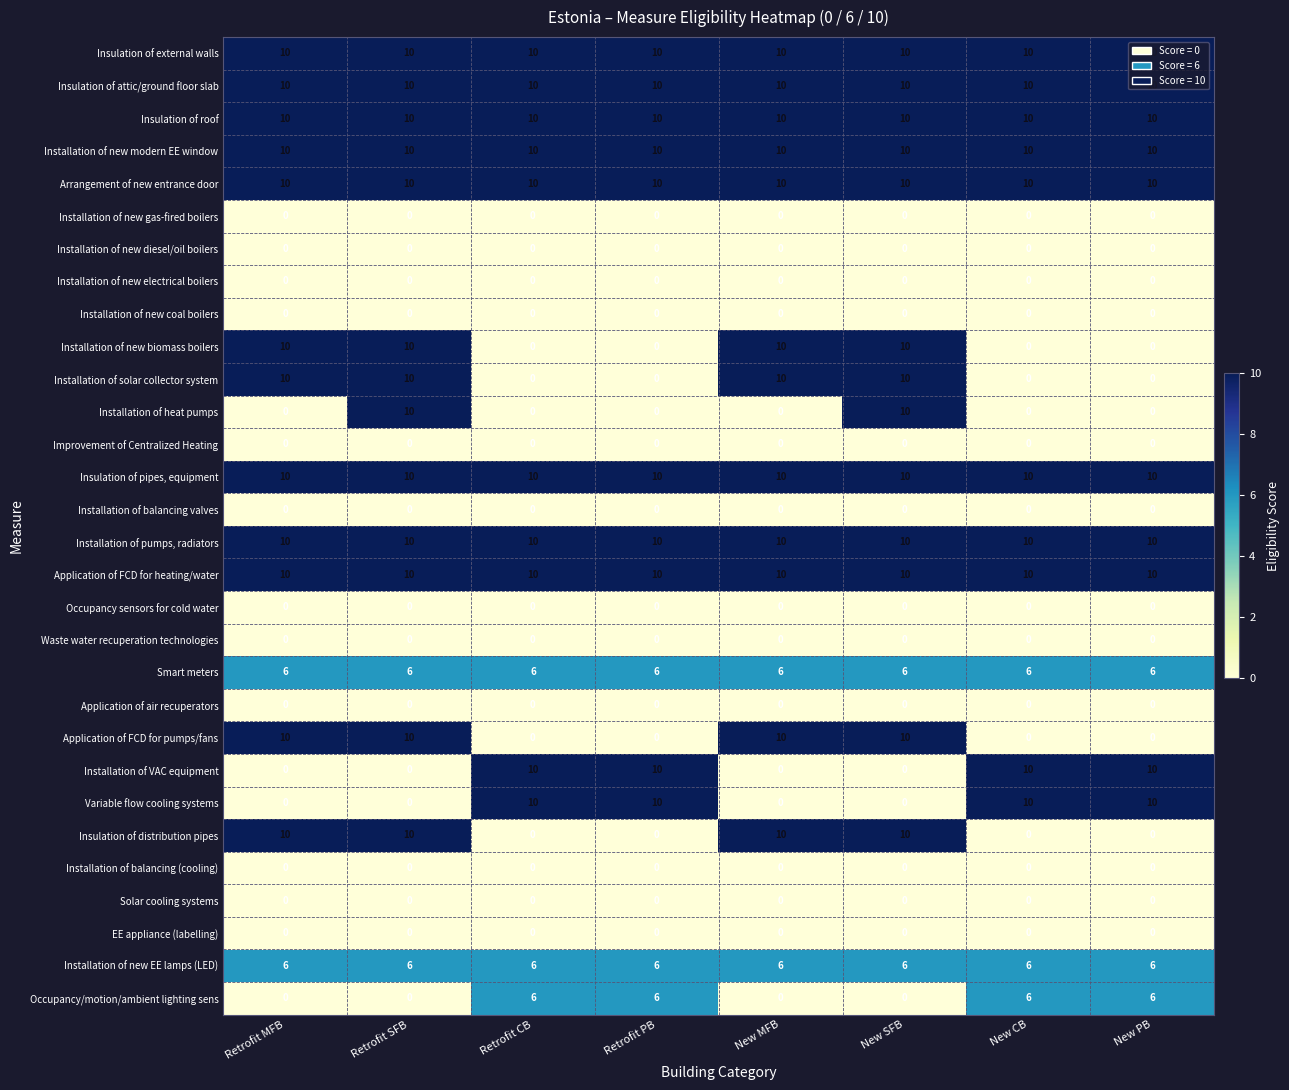

What is the spread (max minus min) of values at New MFB?

10